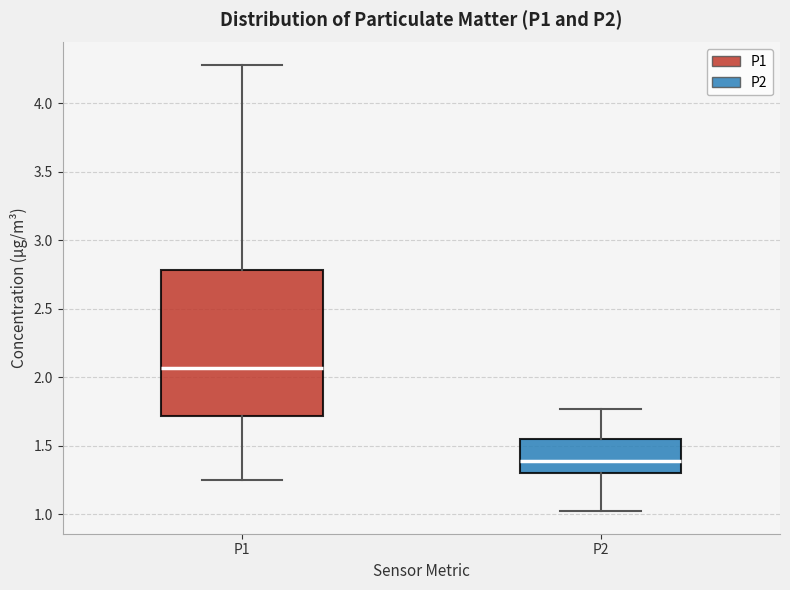

Reading left to right, transcribe this box plot: for each box, give where its median line is, the range the box spans, and where its two whiskers end, as read against the y-axis. The values are not printed on the chart, so give them approximately, as read against the axis.

P1: median 2.05, box 1.70 to 2.80, whiskers 1.25 to 4.30
P2: median 1.40, box 1.30 to 1.55, whiskers 1.00 to 1.75